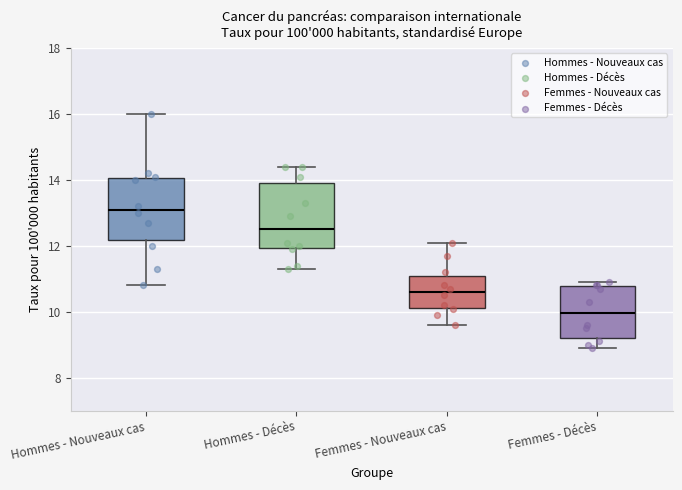

Reading left to right, read every box against the y-axis: the position of its median line, the range the box covers, and the ends of its whiskers. The values are not printed on the chart, so give them approximately, as read against the axis.

Hommes - Nouveaux cas: median 13.2, box 12.2 to 14.0, whiskers 10.8 to 16.0
Hommes - Décès: median 12.6, box 12.0 to 14.0, whiskers 11.4 to 14.4
Femmes - Nouveaux cas: median 10.6, box 10.2 to 11.2, whiskers 9.6 to 12.2
Femmes - Décès: median 10.0, box 9.2 to 10.8, whiskers 9.0 to 11.0